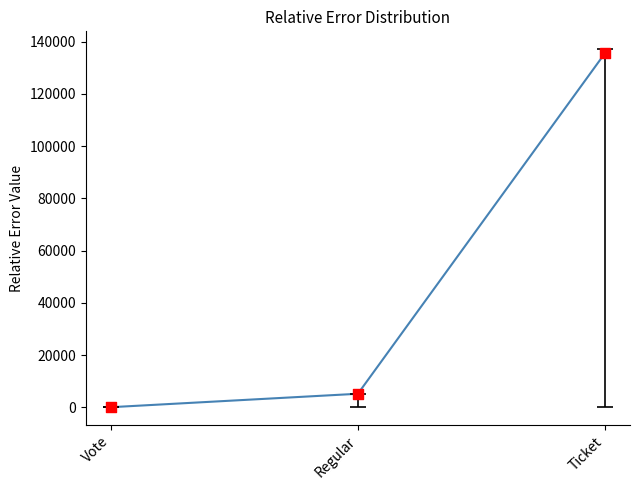

What is the change in value from Vote to Regular?

+5153.2